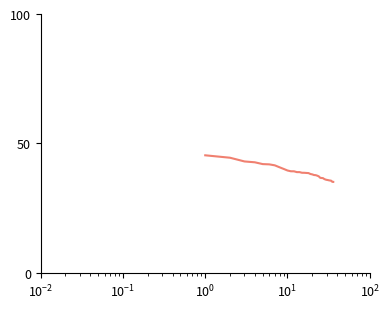

What is the smallest value displayed?

35.1